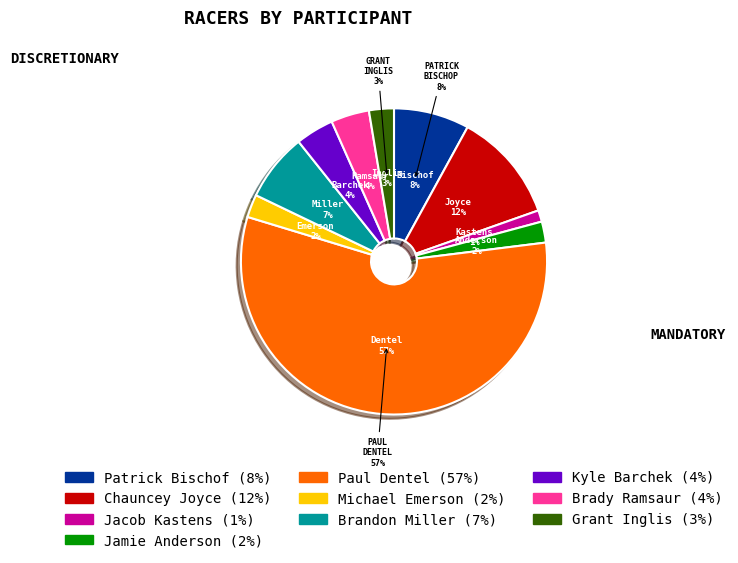

Is it true that Paul Dentel is 57% of the pie?

True